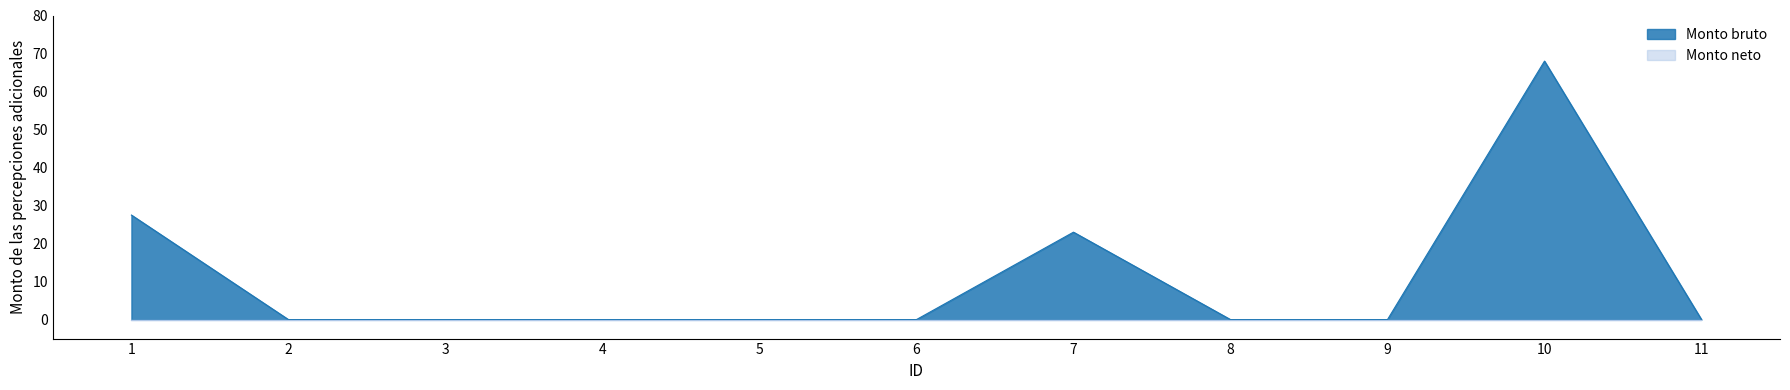

The value at 1 is 27.5. True or false?

True